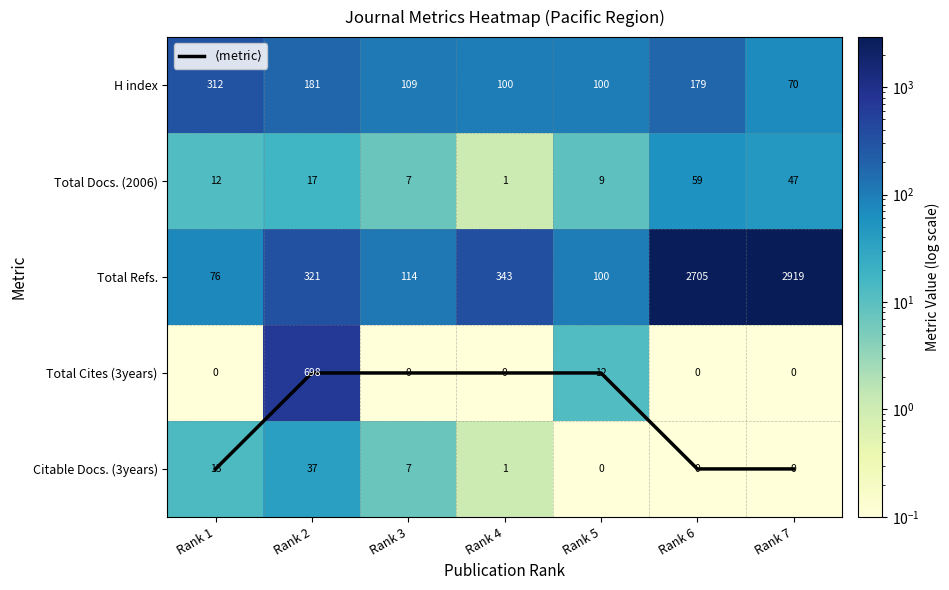

Is it true that $\langle$metric$\rangle$ equals 4.0 at Rank 6?

True